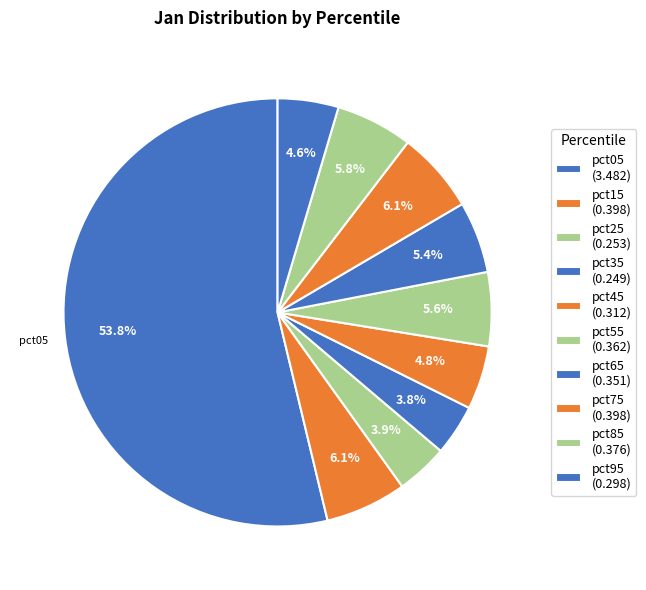

How many segments does this pie chart have?

10